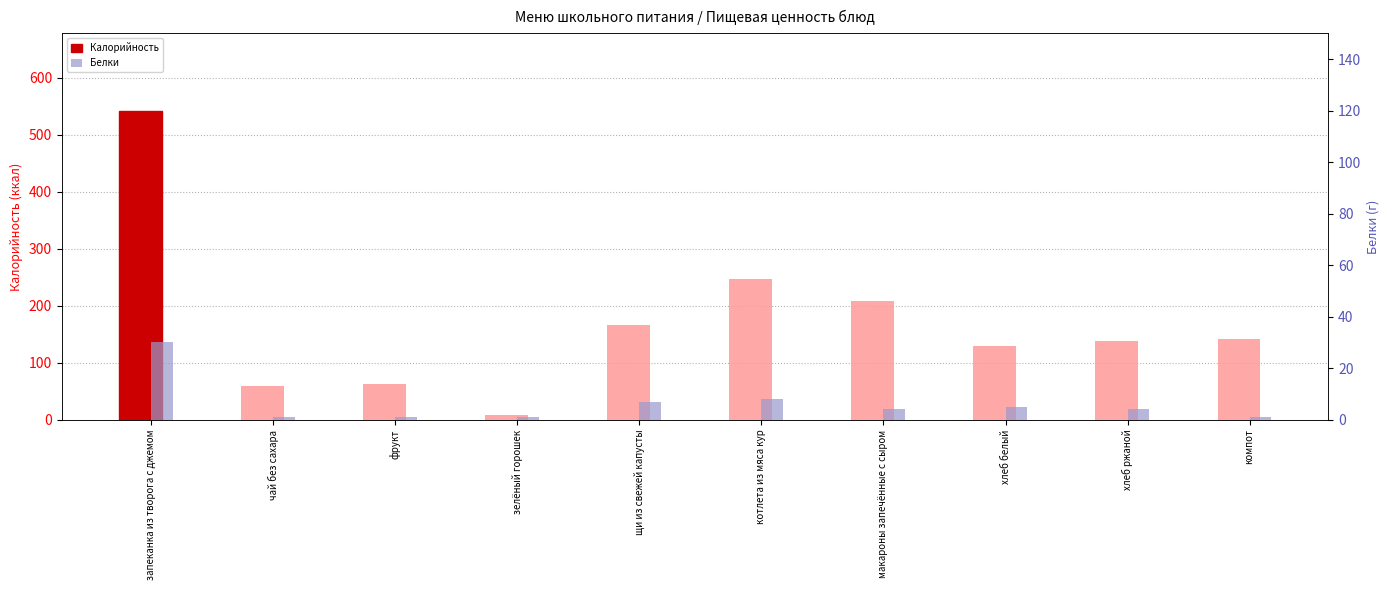

True or false: Белки has a value of 2 at зелёный горошек.

False